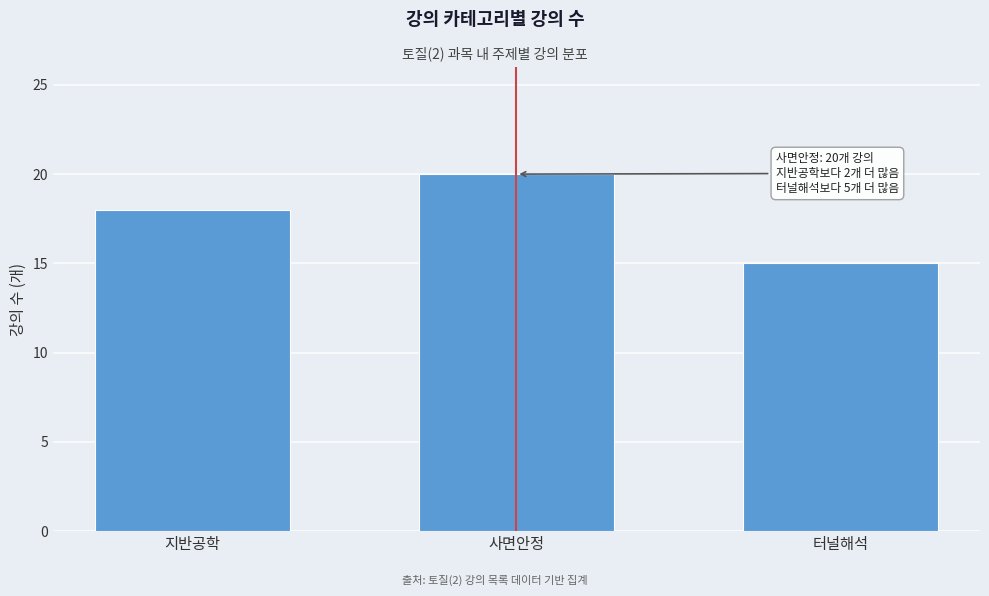

Reading left to right, list all the values displayed in this chart.

18	20	15